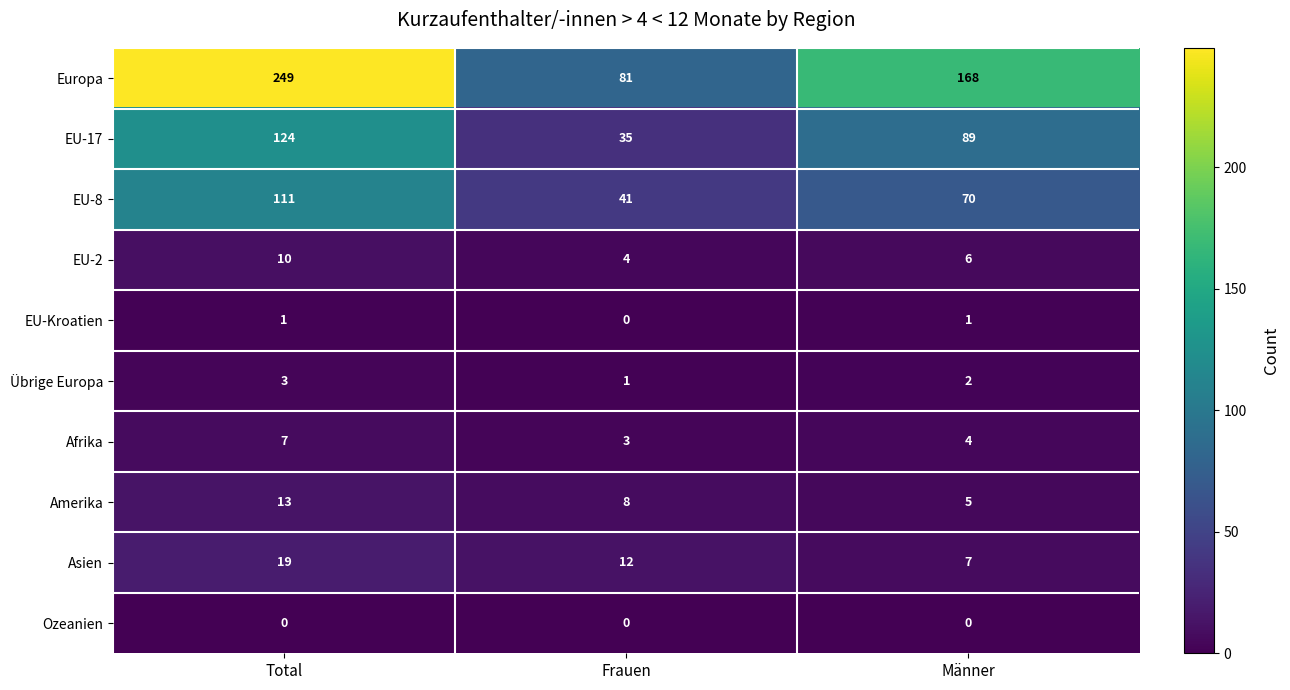

The value of EU-8 at Frauen is 59. True or false?

False